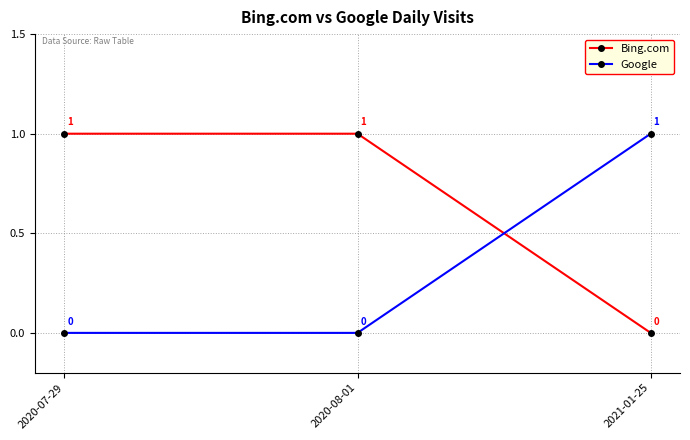

What is the maximum value for Google?

1